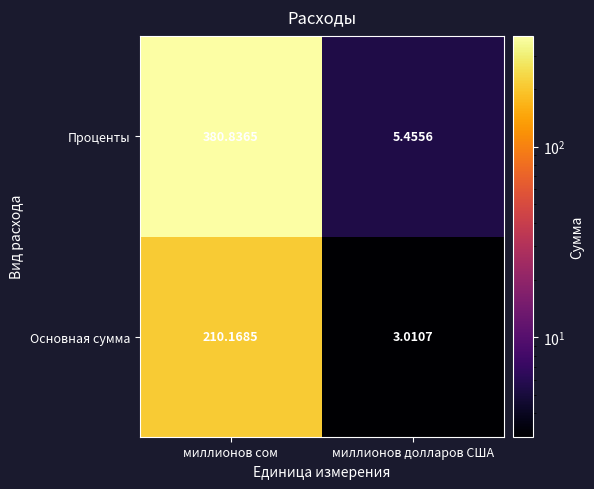

Rank the series by their average value, from lowest to highest.

Основная сумма, Проценты